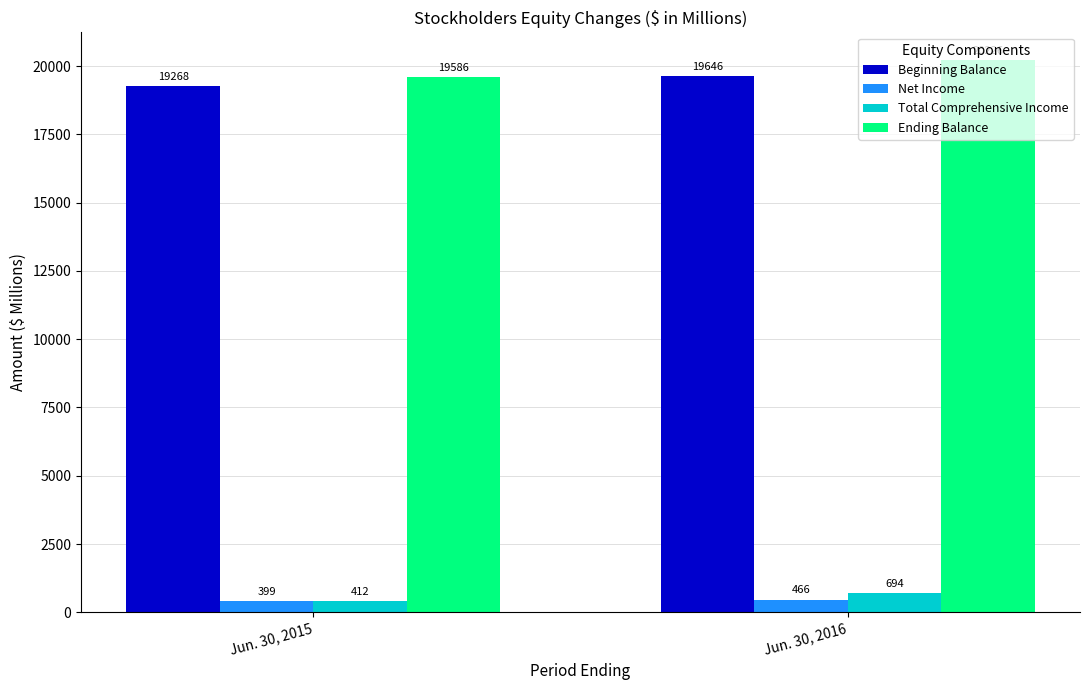

Rank the series at Jun. 30, 2016 from highest to lowest value.

Ending Balance, Beginning Balance, Total Comprehensive Income, Net Income